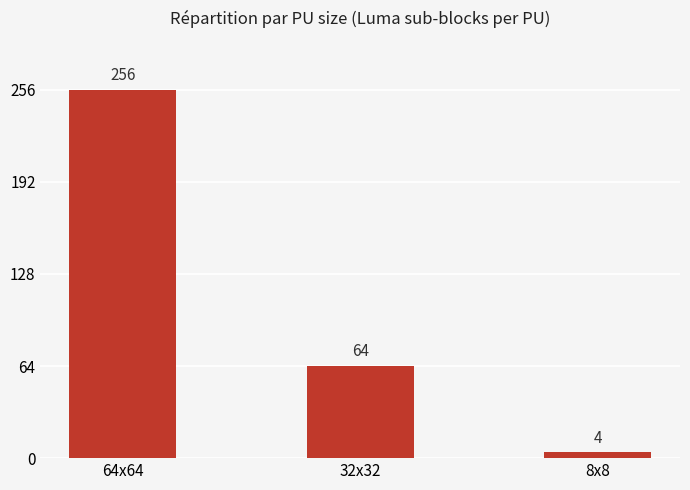

Reading left to right, what are all the values shown in this chart?

64x64=256	32x32=64	8x8=4